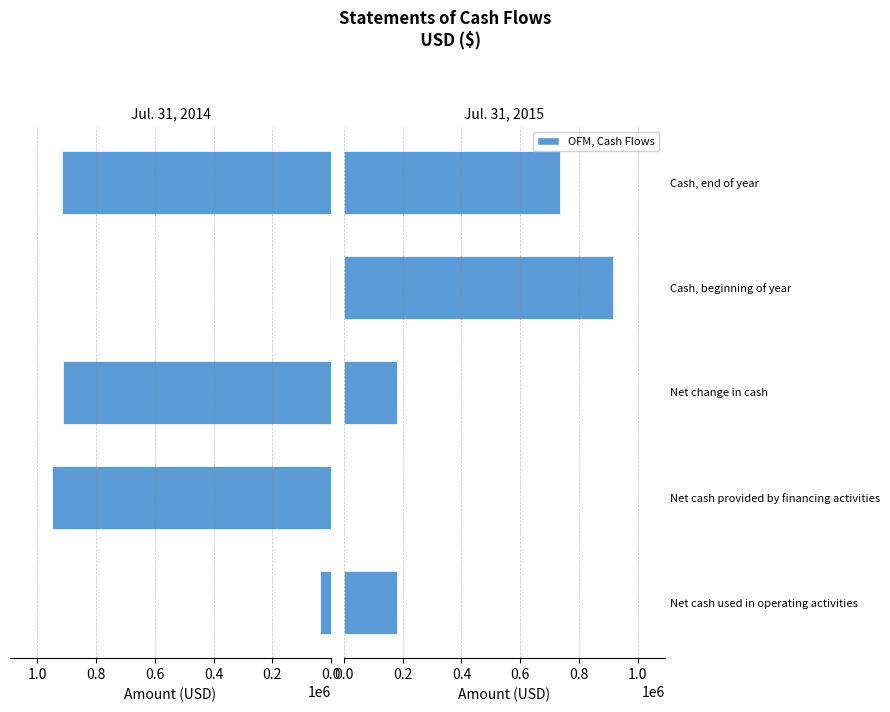

What is the greatest value displayed?

950000